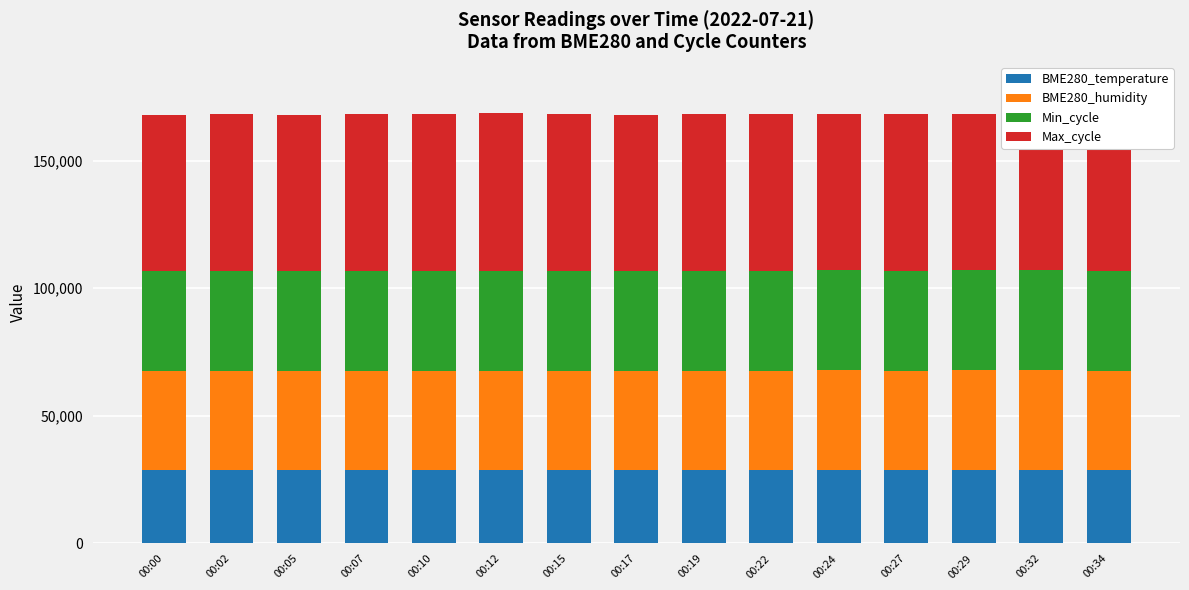

What is the total value across all series at 00:12?

168479